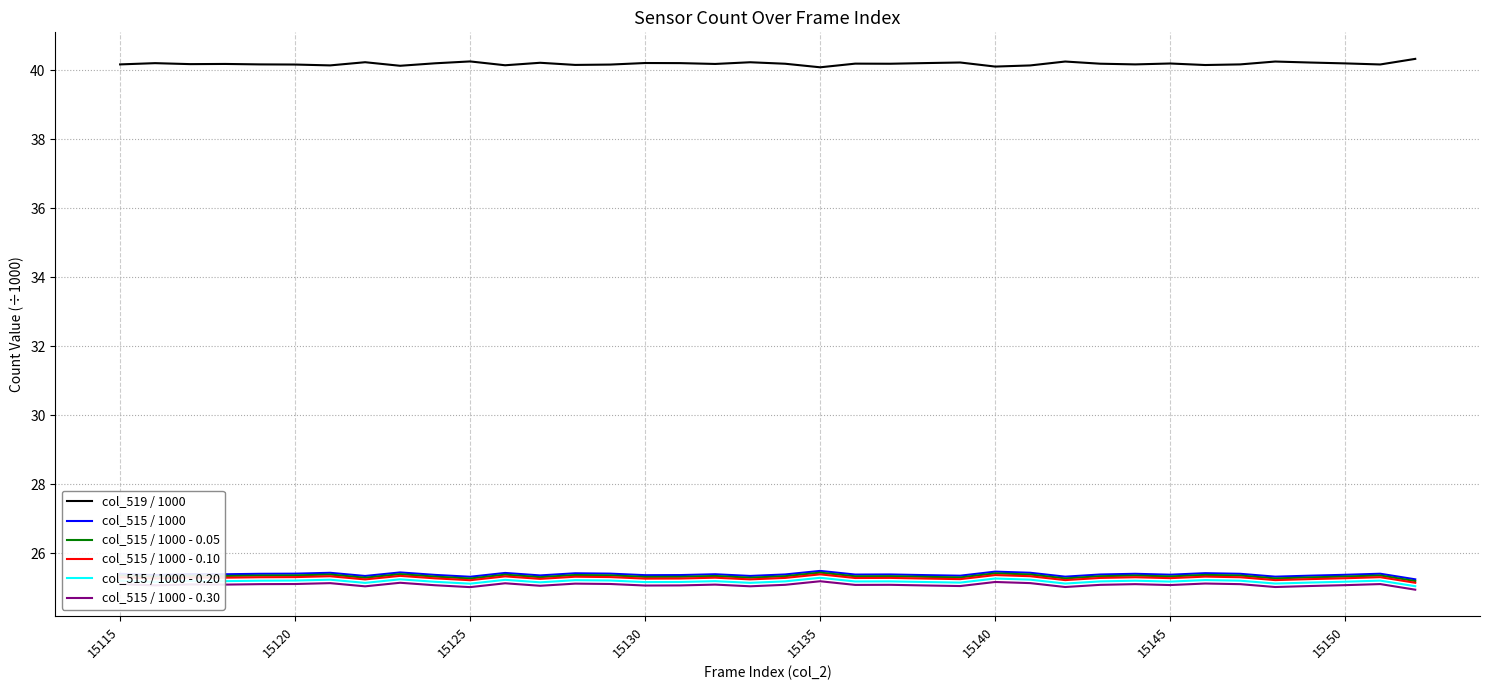

What are all the series names shown in the legend?

col_519 / 1000, col_515 / 1000, col_515 / 1000 - 0.05, col_515 / 1000 - 0.10, col_515 / 1000 - 0.20, col_515 / 1000 - 0.30